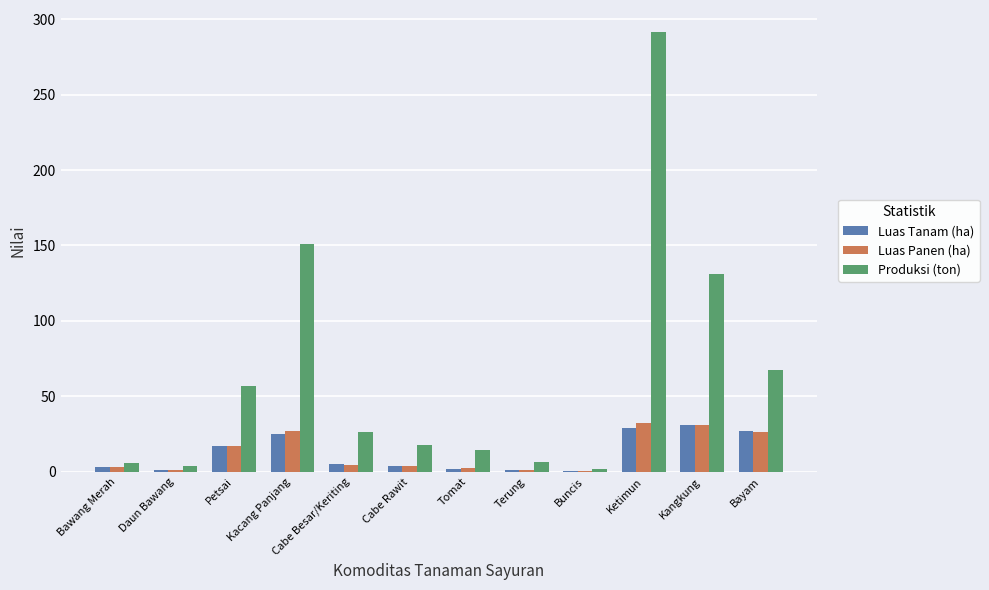

What are all the series names shown in the legend?

Luas Tanam (ha), Luas Panen (ha), Produksi (ton)